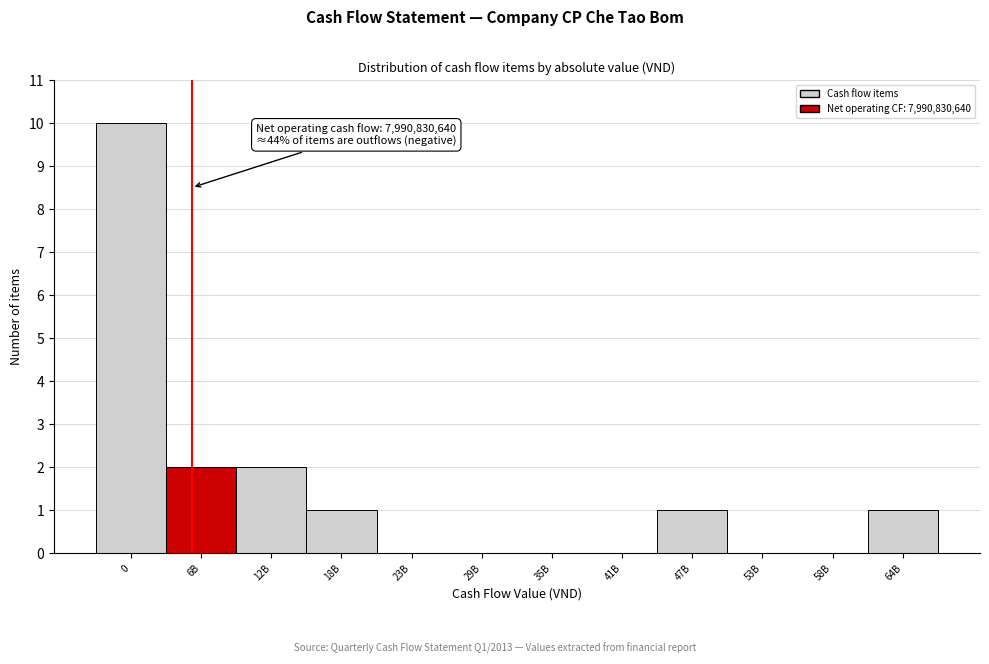

Reading left to right, transcribe all the data shown in this chart.

0=10	6B=2	12B=2	18B=1	23B=0	29B=0	35B=0	41B=0	47B=1	53B=0	58B=0	64B=1